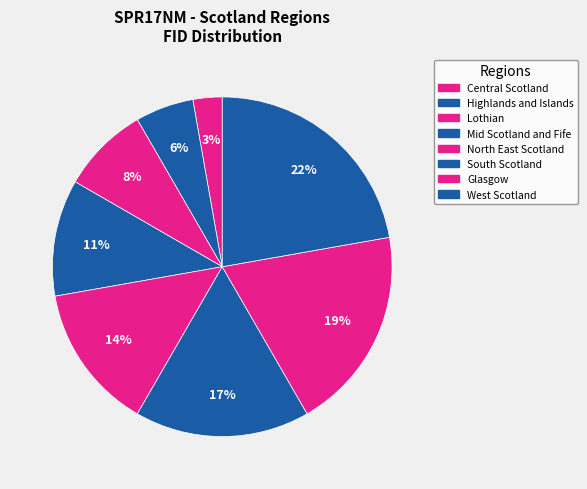

What percentage is NOT represented by Central Scotland?

97.2%